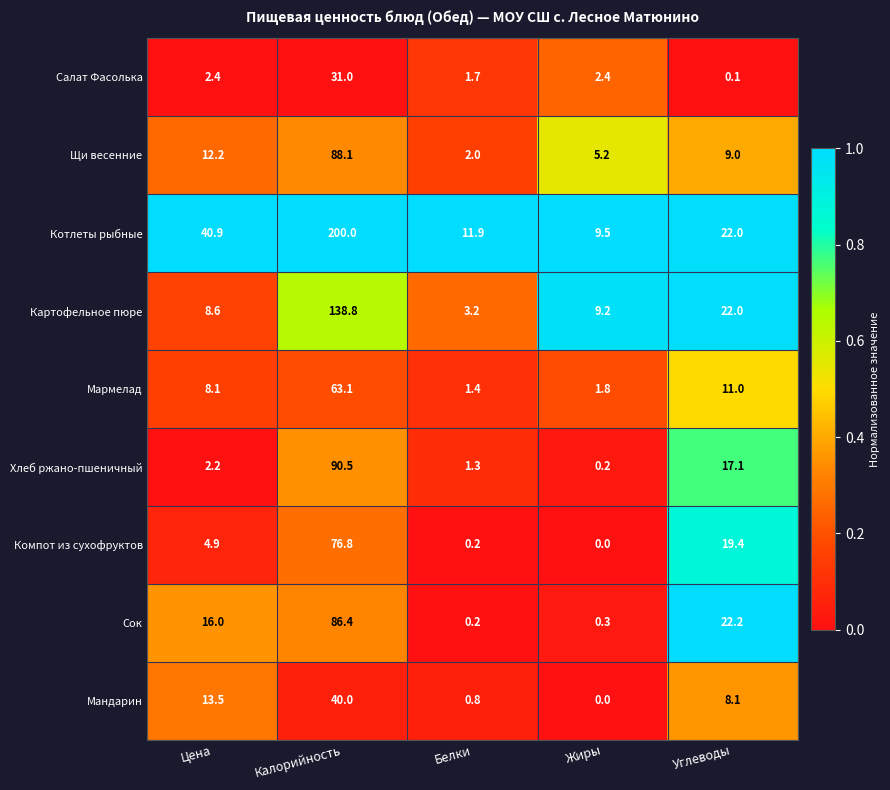

What is the maximum value shown in the chart?

200.0